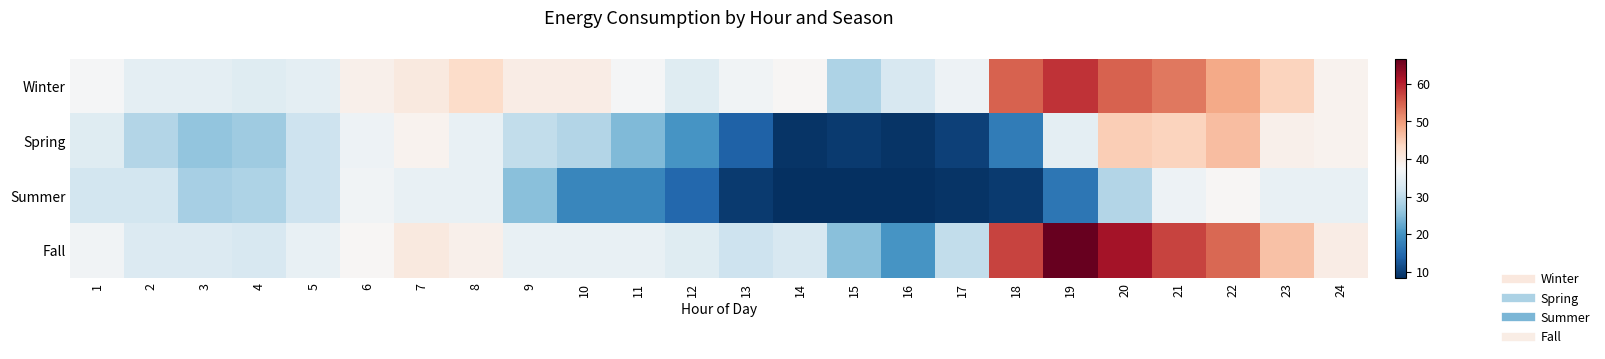

What is the difference between the highest and lowest values at 10?

21.4